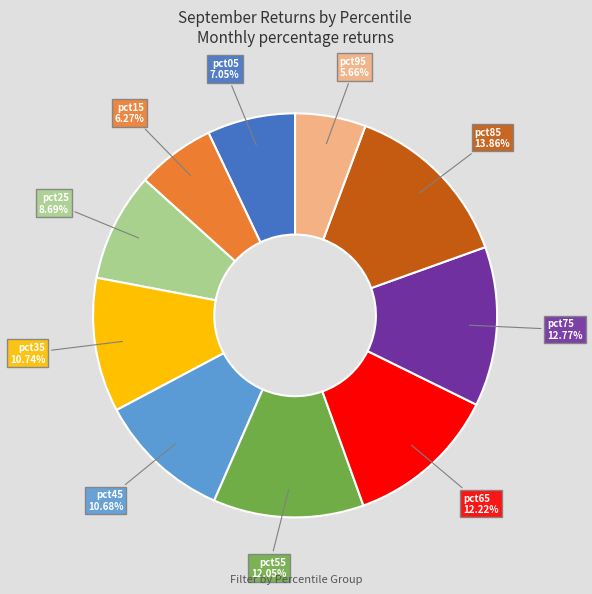

Does any single category account for the majority?

No